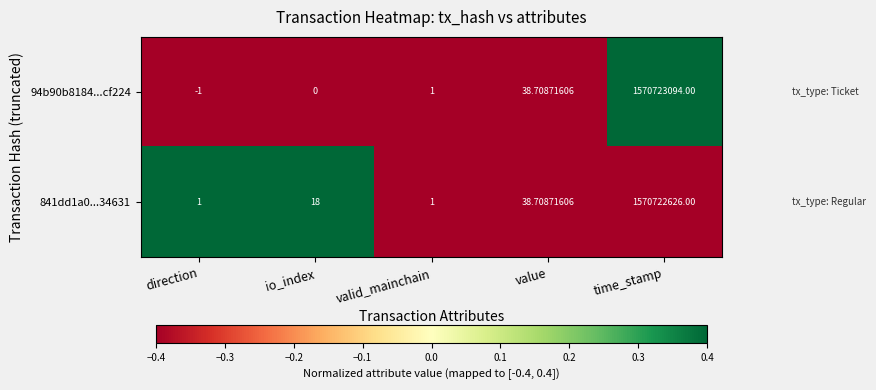

Which label corresponds to the smallest value in the chart?

direction